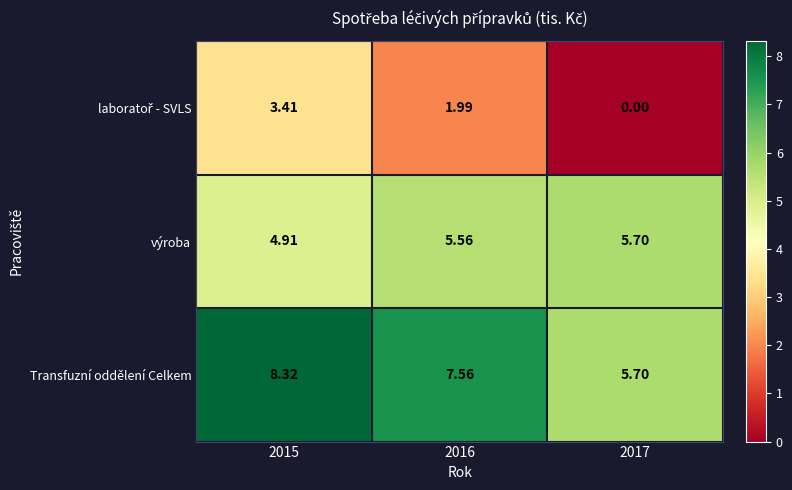

What is the spread (max minus min) of values at 2015?

4.9